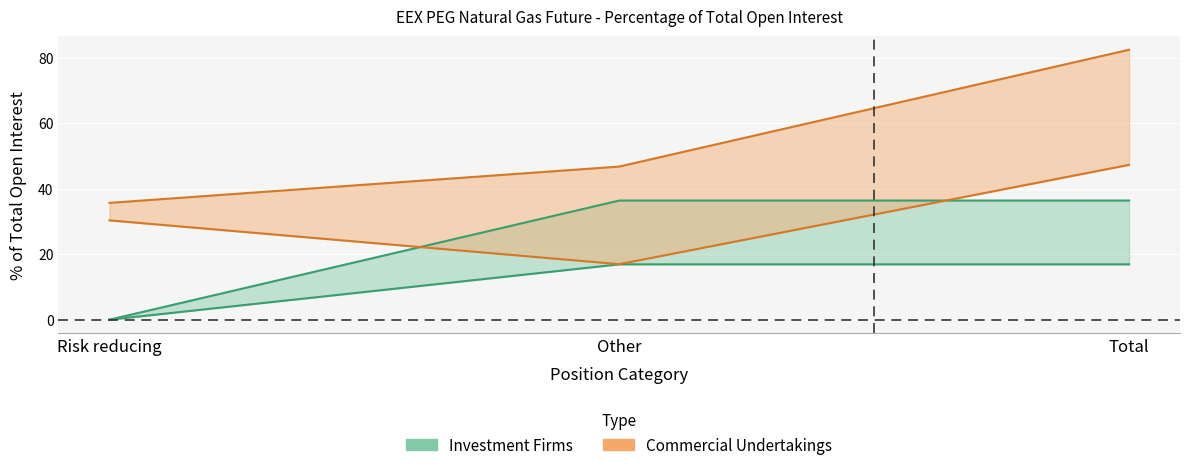

What is the spread (max minus min) of values at Other?

29.8